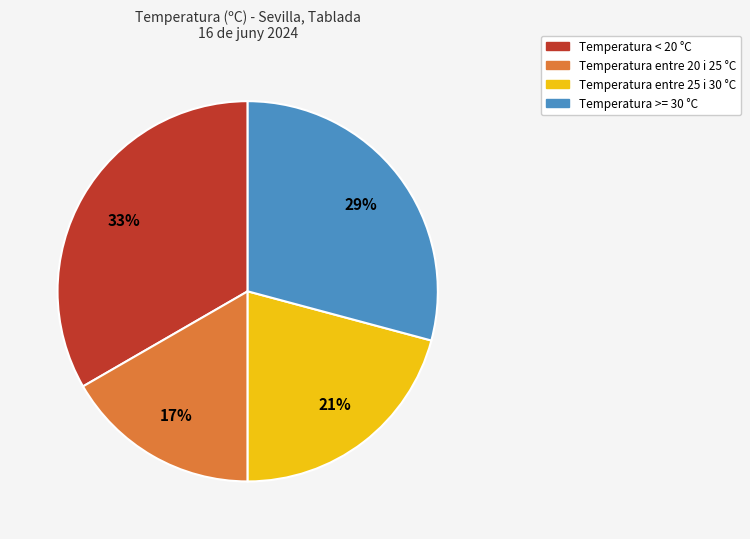

Count the number of slices in the pie.

4